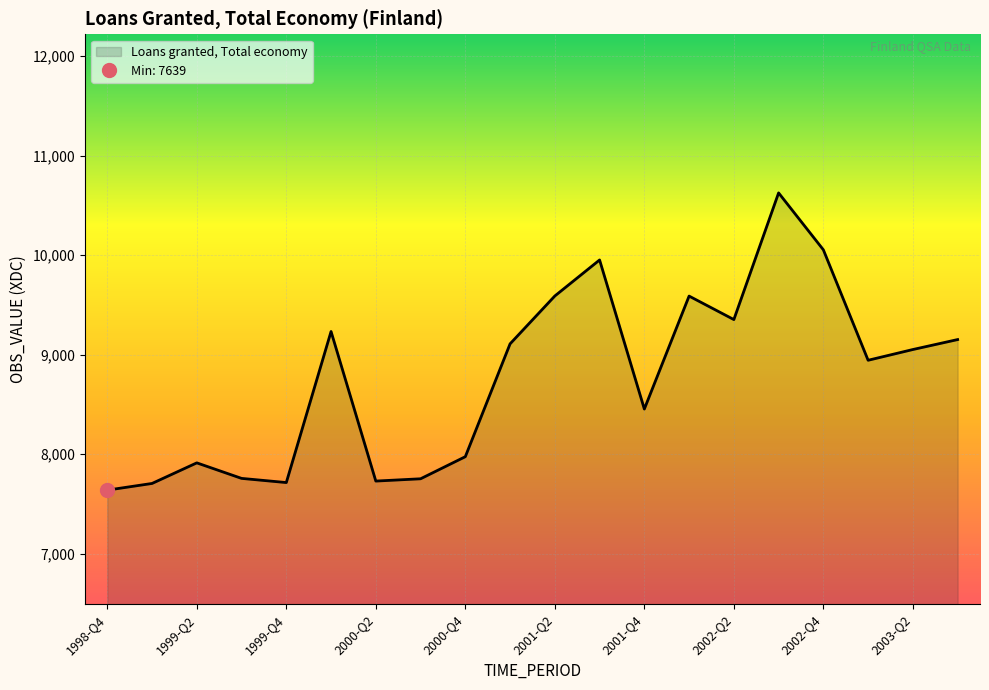

What is the value of the 13th point from the left?

8454